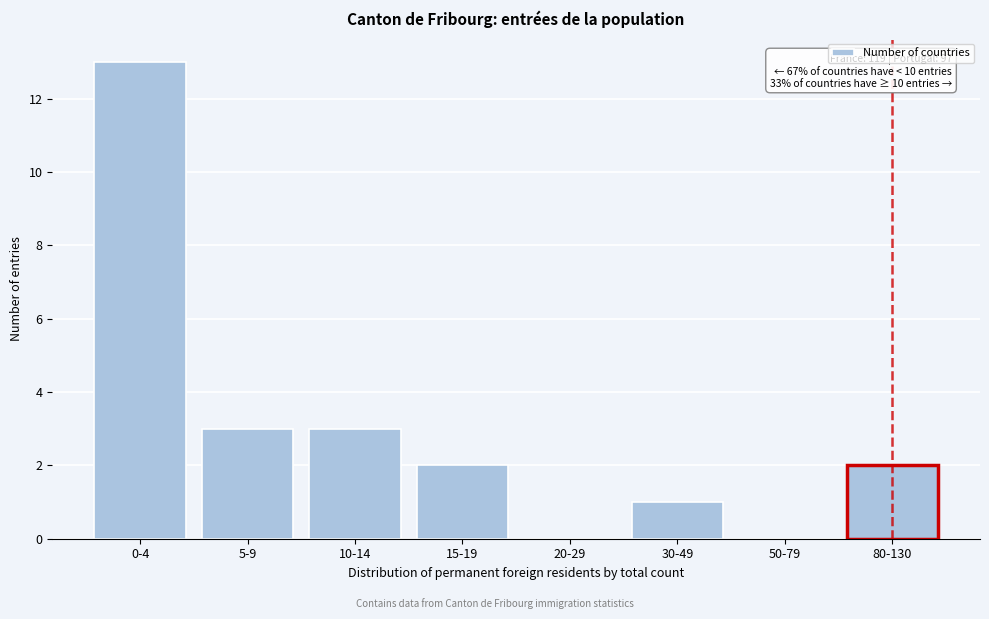

Reading right to left, what are all the values shown in this chart?

80-130=2	50-79=0	30-49=1	20-29=0	15-19=2	10-14=3	5-9=3	0-4=13